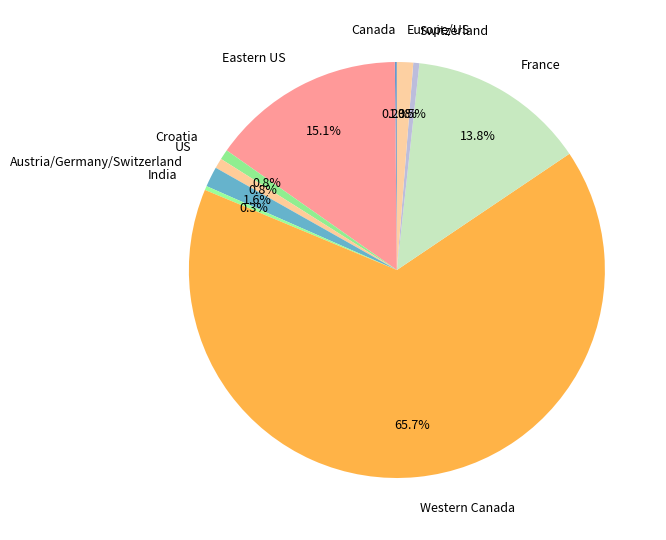

Approximately how many times larger is the value at US compared to India?

2.5